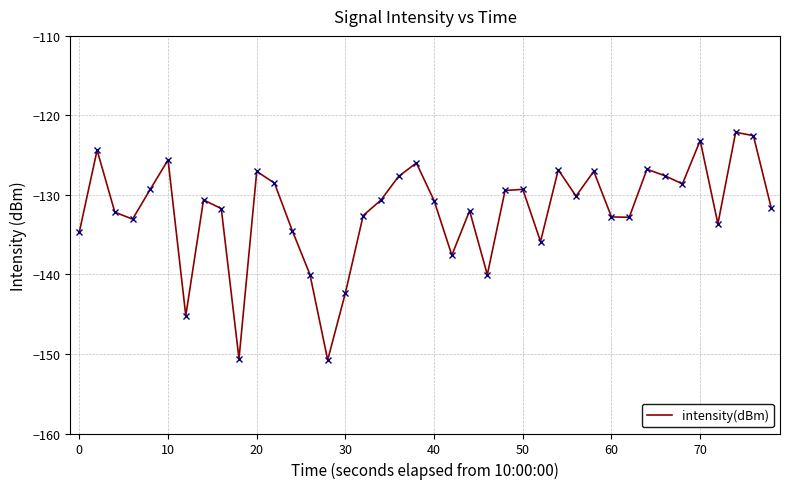

What is the difference between the maximum and minimum values?

28.6